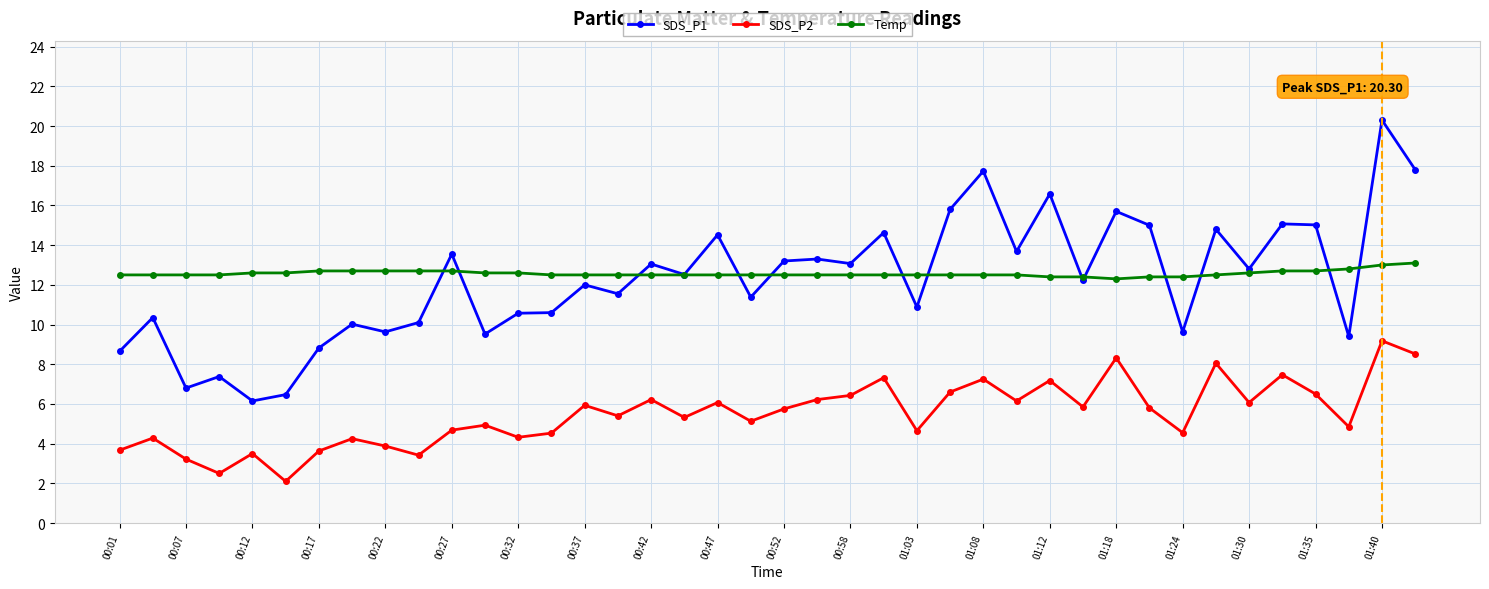

At how many categories does at least one series exceed 17?

3